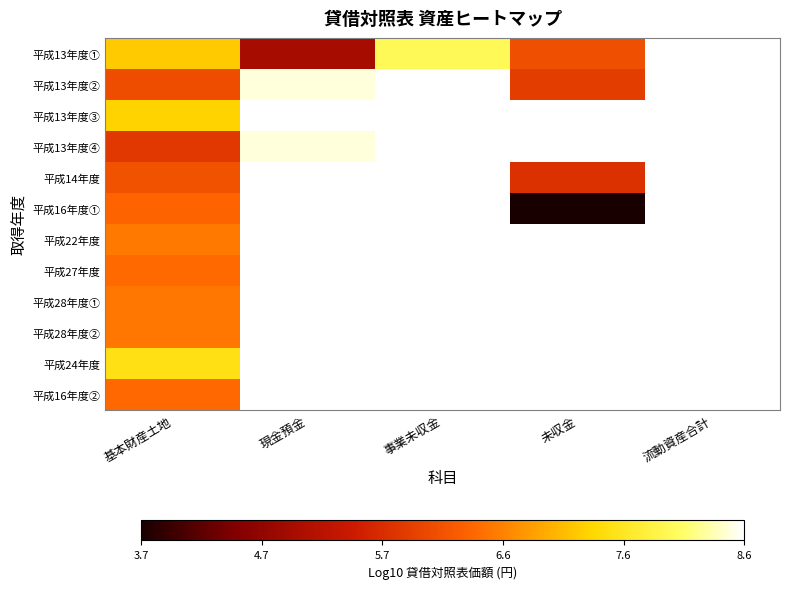

What is the minimum value shown in the chart?

3.7